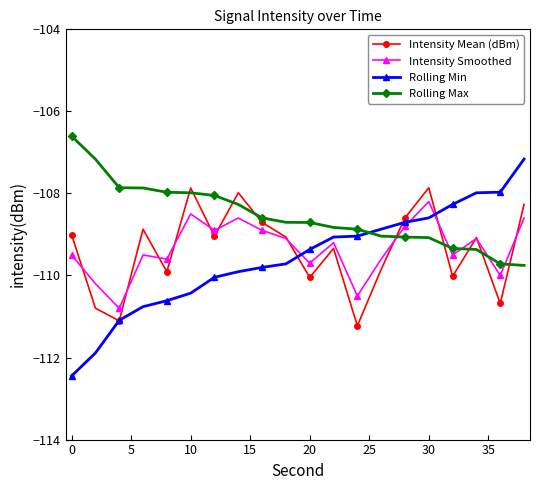

Which series has the largest range (max minus min)?

Rolling Min